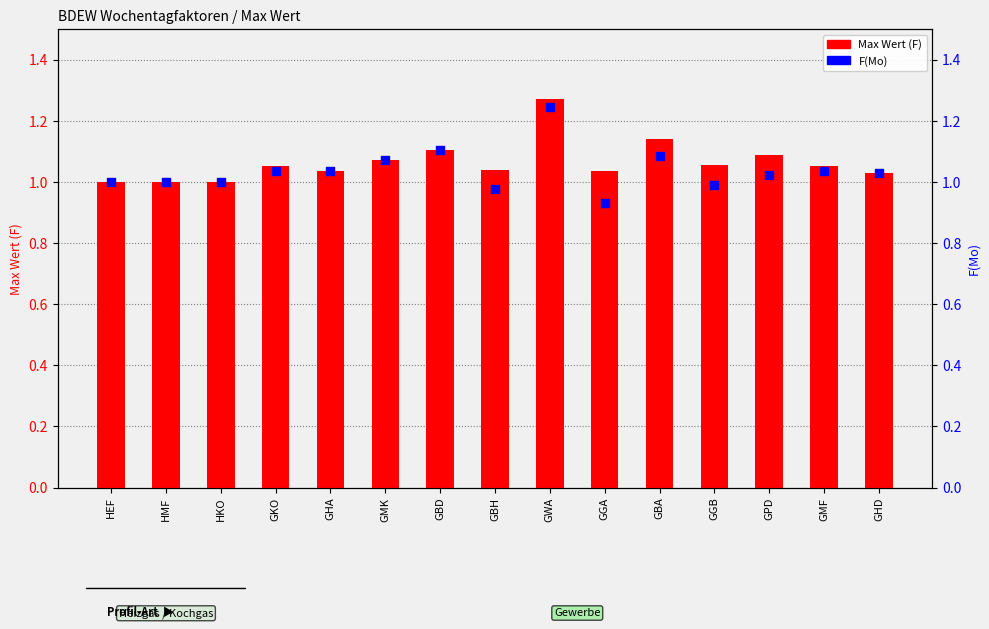

Is the value of Max Wert (F) at GBD greater than the value of F(Mo) at GPD?

Yes